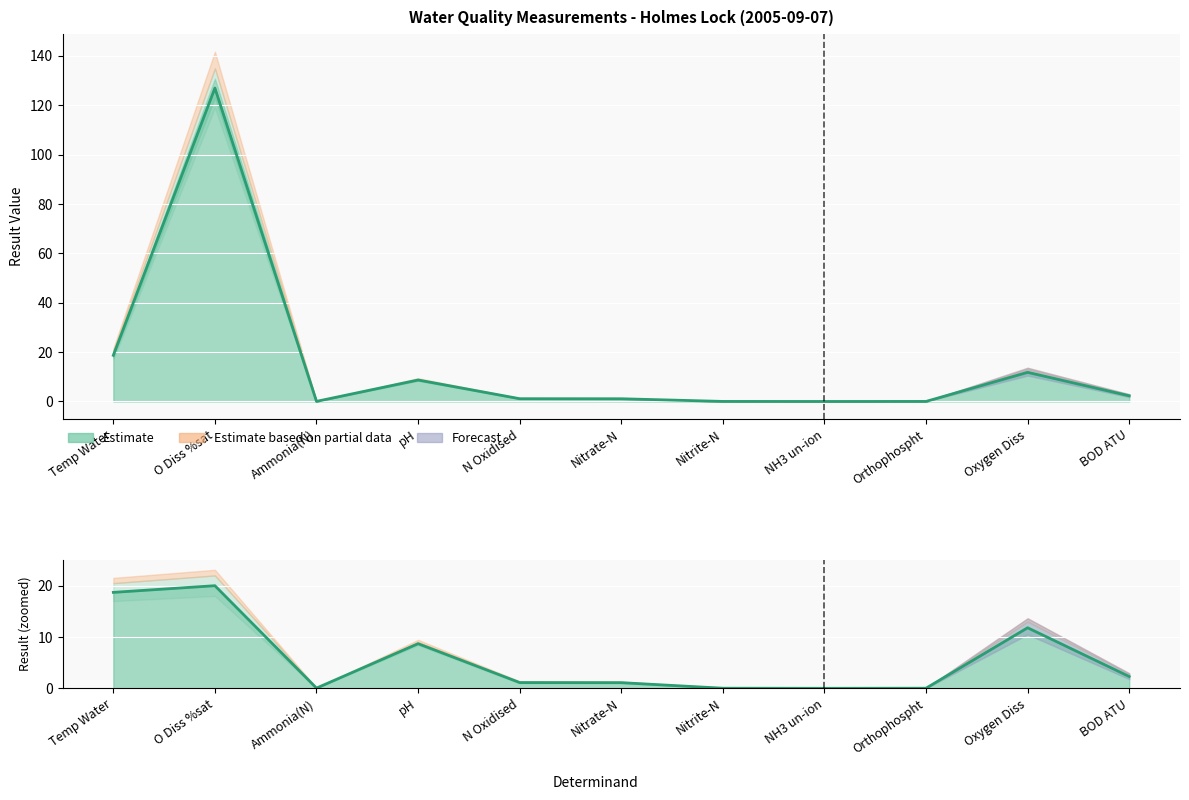

Approximately how many times larger is the value at Nitrate-N compared to pH?

0.1